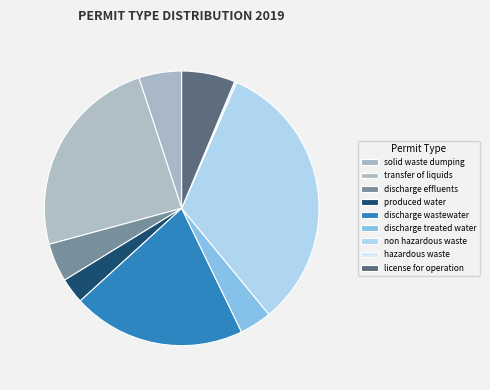

To the nearest percent, what is the difference between the largest and smallest slice percentages?

32%